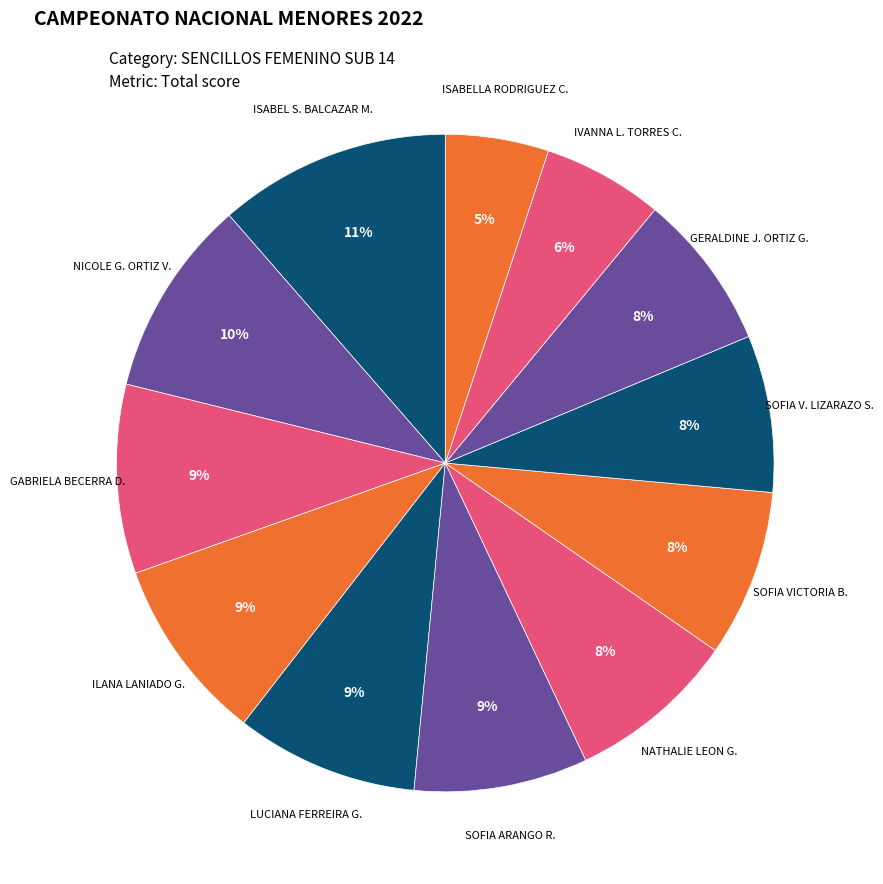

Approximately how many times larger is the value at SOFIA V. LIZARAZO S. compared to ISABEL S. BALCAZAR M.?

0.7